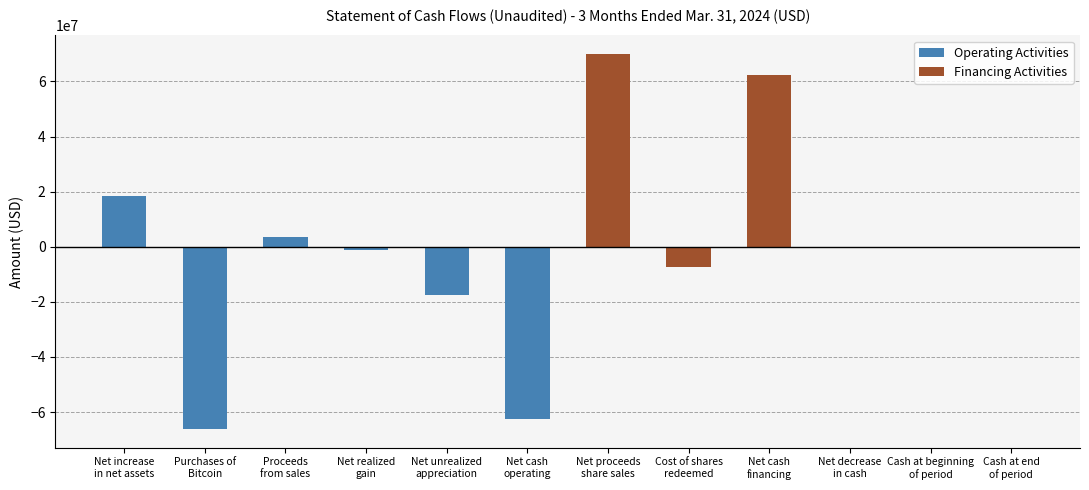

What is the sum of all Financing Activities values?

124947268